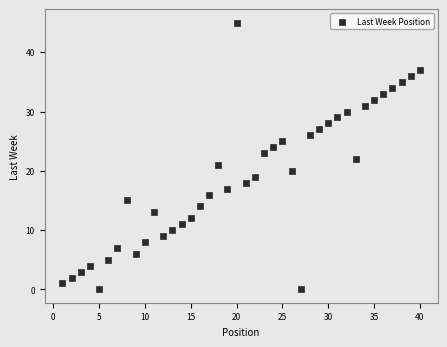

What is the range of Y values (max minus min)?

45